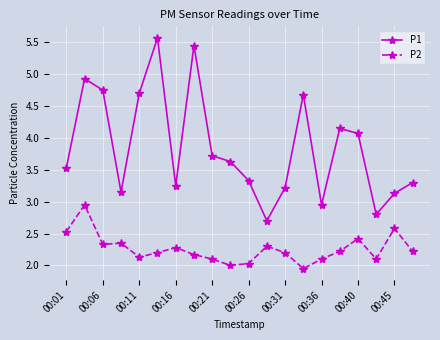

True or false: P1 has more than 0 points higher than both neighbors.

True